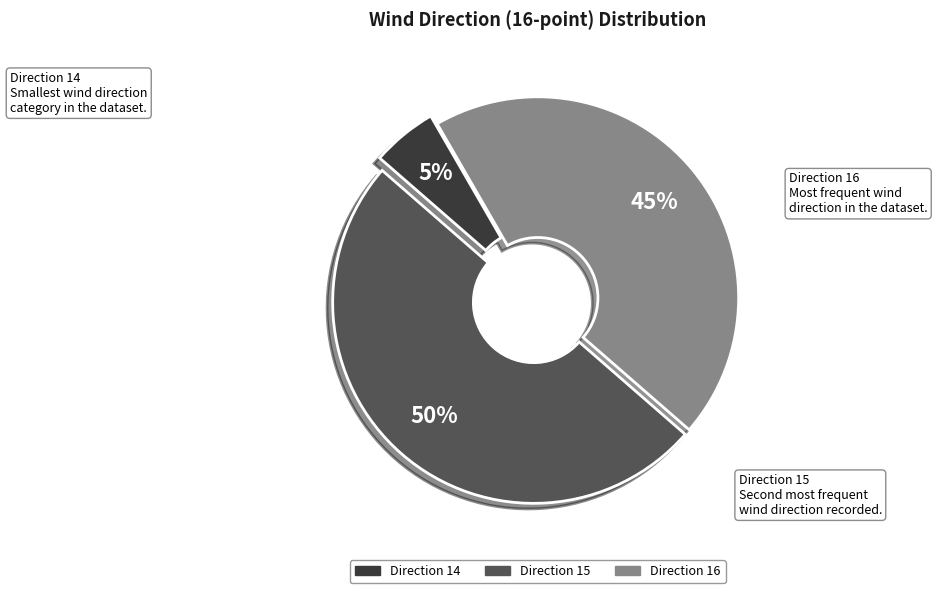

To the nearest percent, what is the difference between the largest and smallest slice percentages?

45%